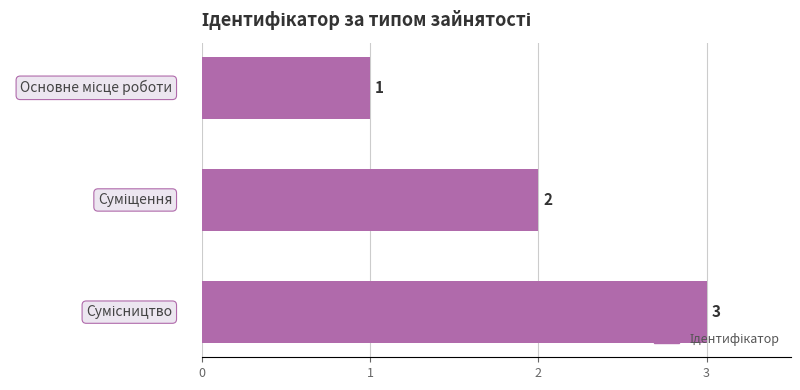

How many values are between 1 and 3?

3